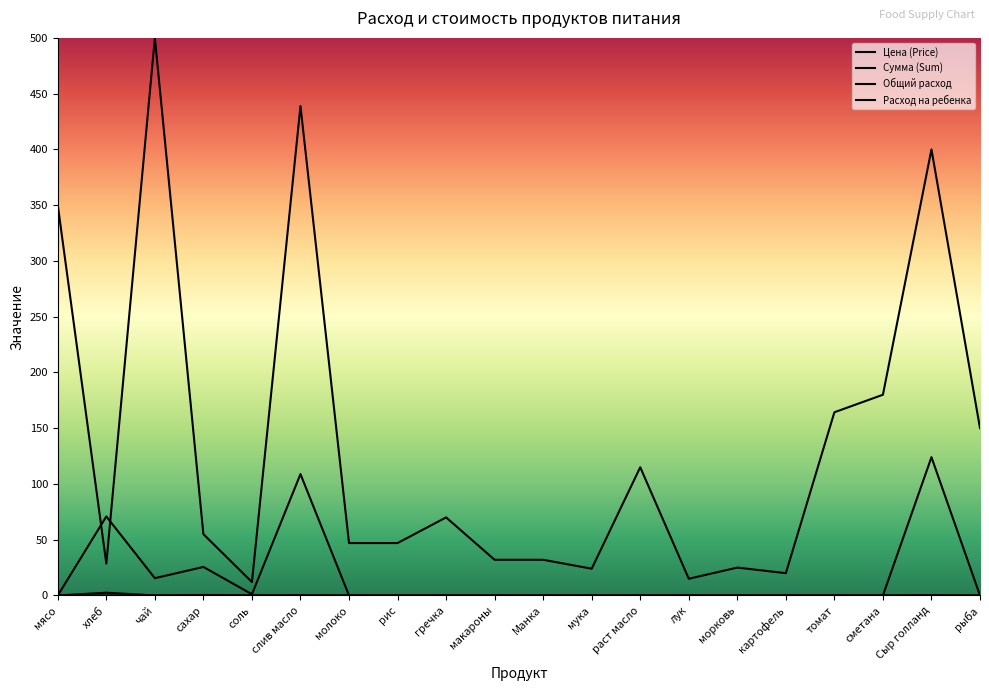

What is the spread (max minus min) of values at соль?

12.0